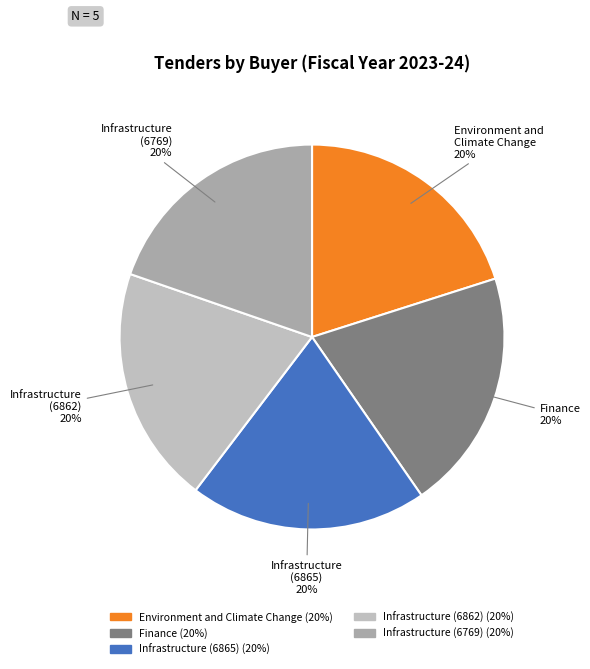

What is the ratio of the value at Infrastructure (6769) to the value at Environment and Climate Change?

1.0